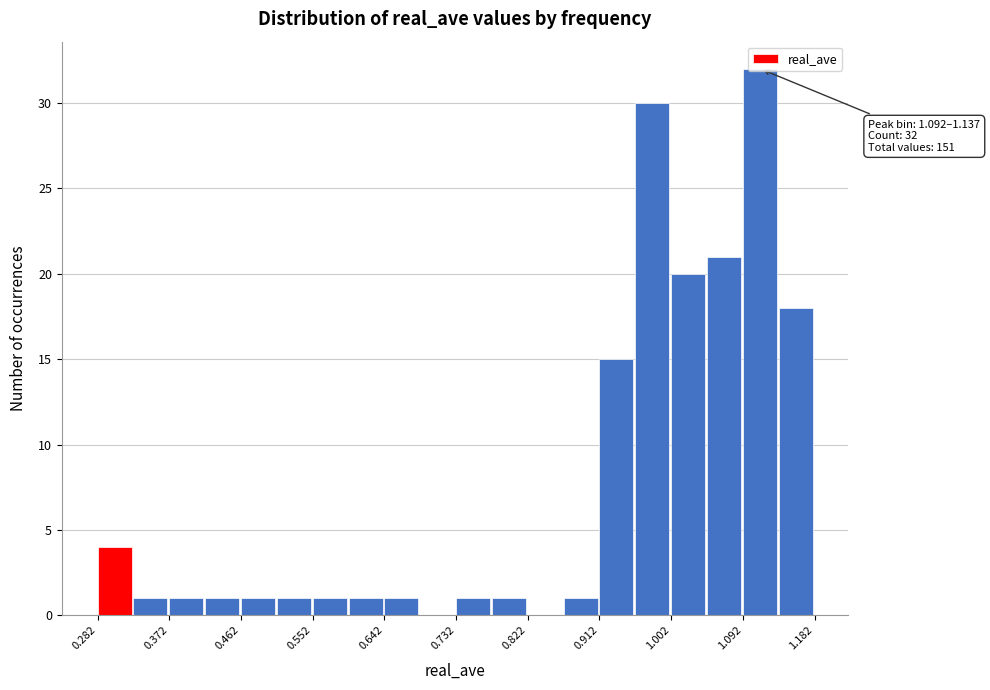

Over which range of the x-axis is the bar tallest?

1.09 to 1.14